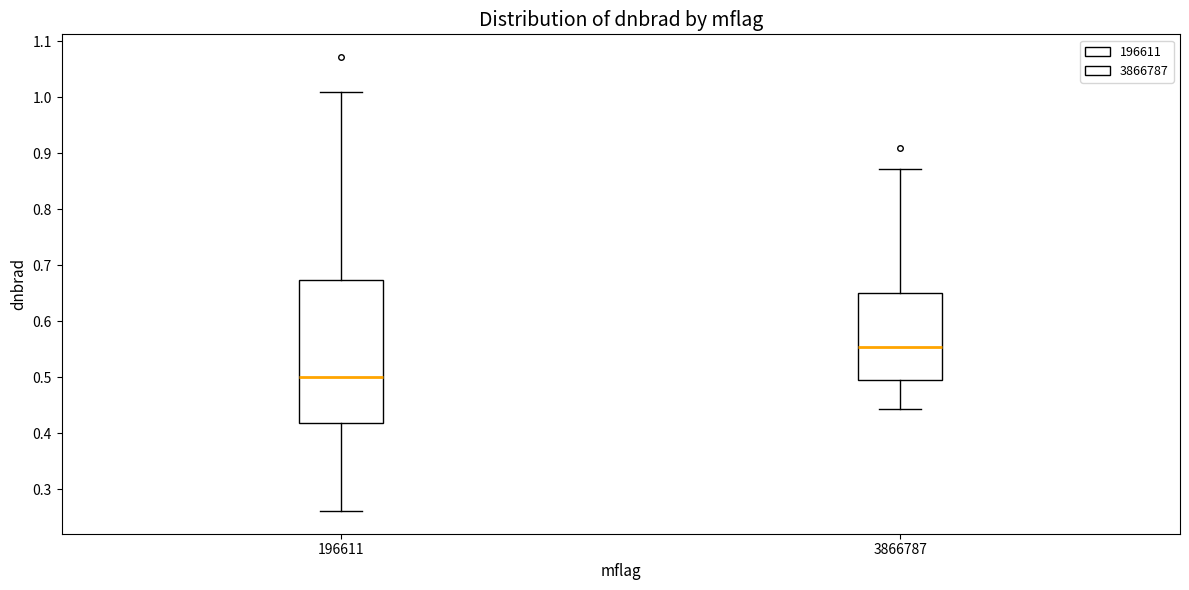

Comparing the boxes themselves (not the whiskers), which one is the tallest?

196611